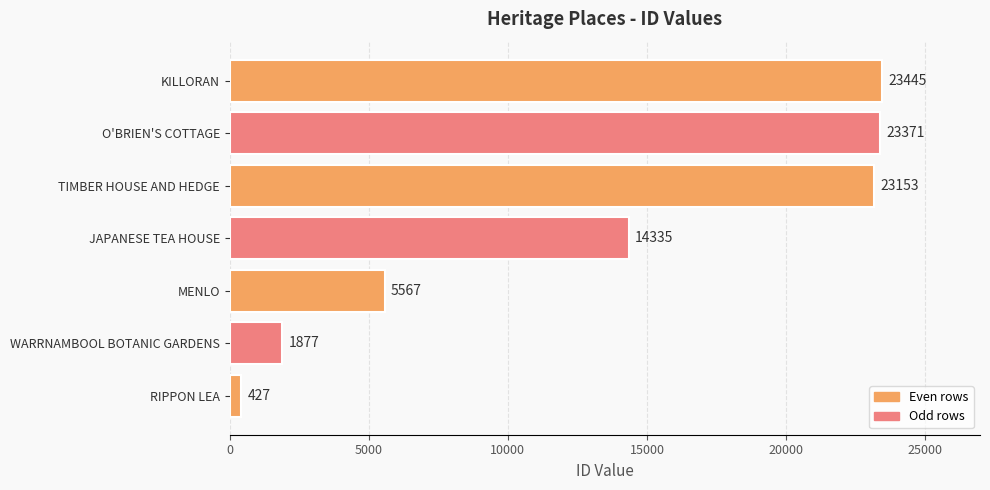

Reading top to bottom, what are all the values shown in this chart?

23445	23371	23153	14335	5567	1877	427